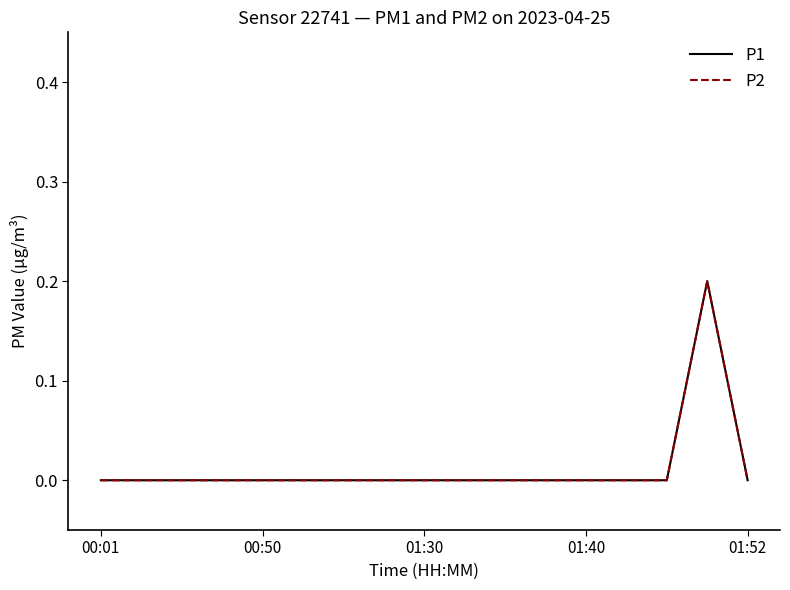

Is this an area chart (filled region under the line)?

No